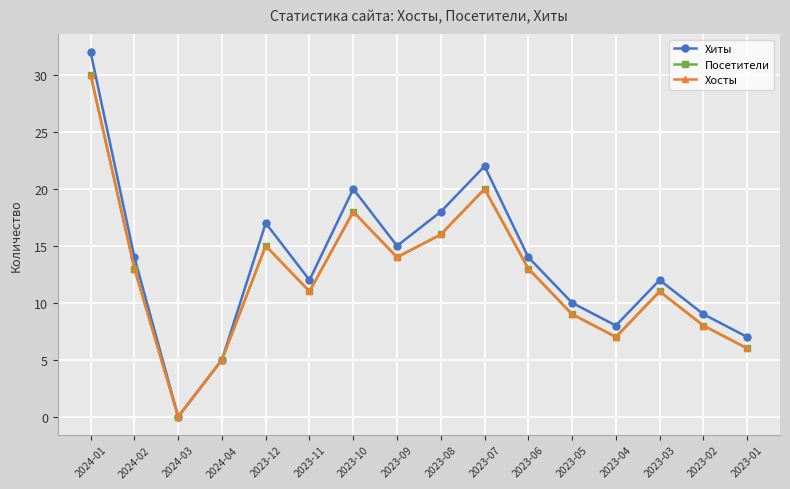

Is this an area chart (filled region under the line)?

No